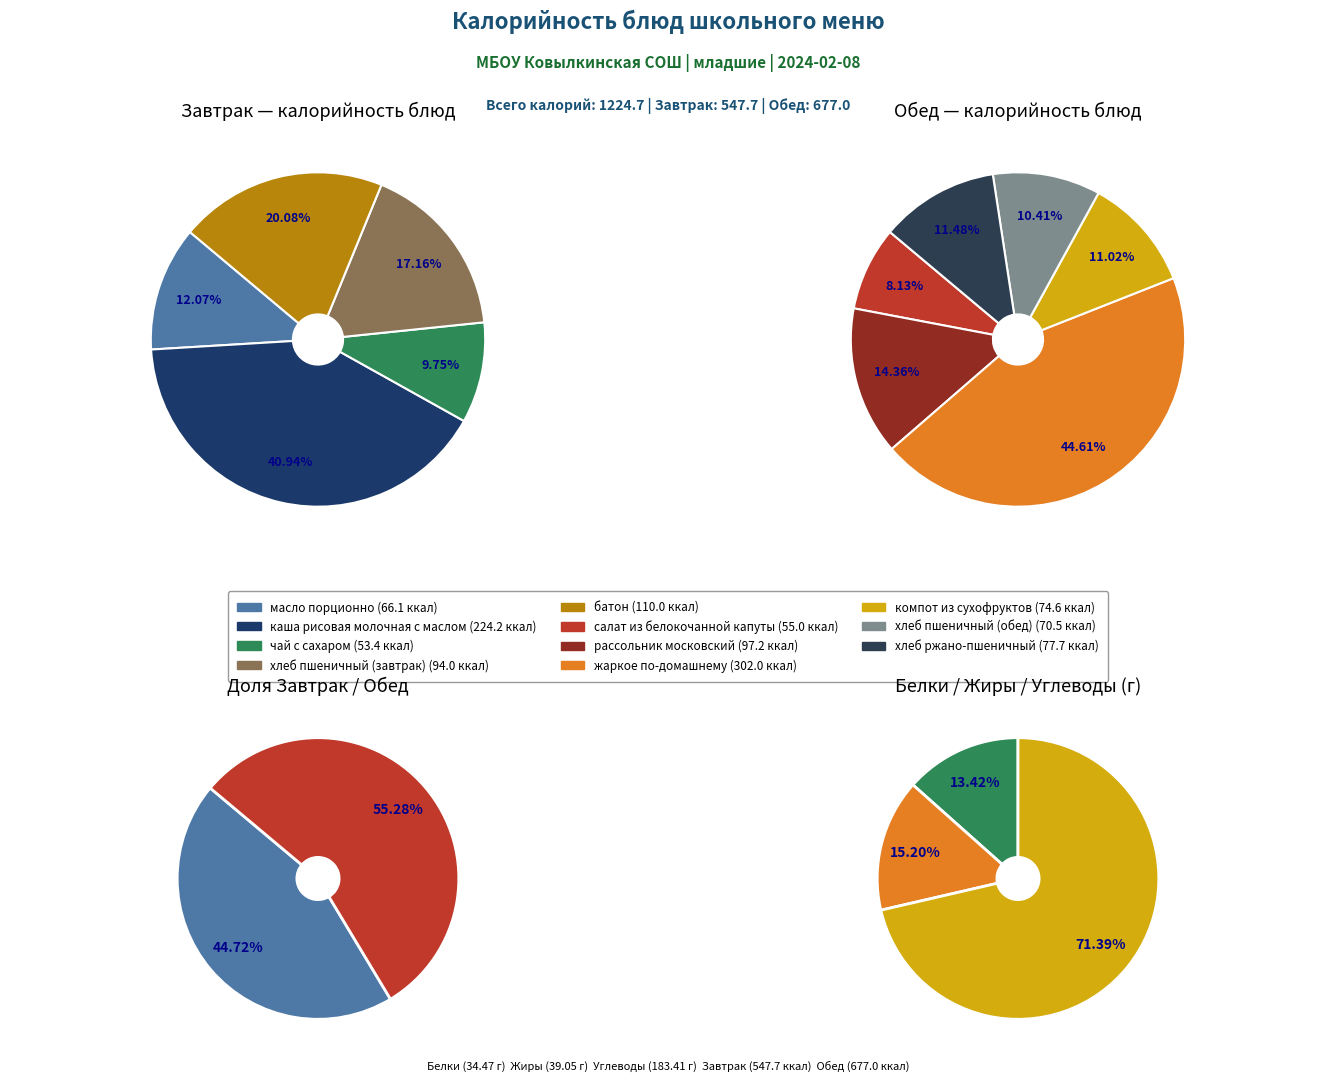

Rank the categories by value from highest to lowest.

жаркое по-домашнему, каша рисовая молочная с маслом, батон, рассольник московский, хлеб пшеничный (завтрак), хлеб ржано-пшеничный, компот из сухофруктов, хлеб пшеничный (обед), масло порционно, салат из белокочанной капуты, чай с сахаром